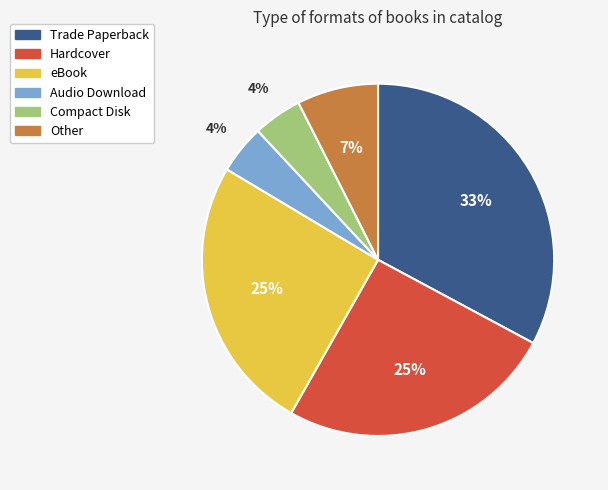

Is there any slice that represents more than half of the pie?

No